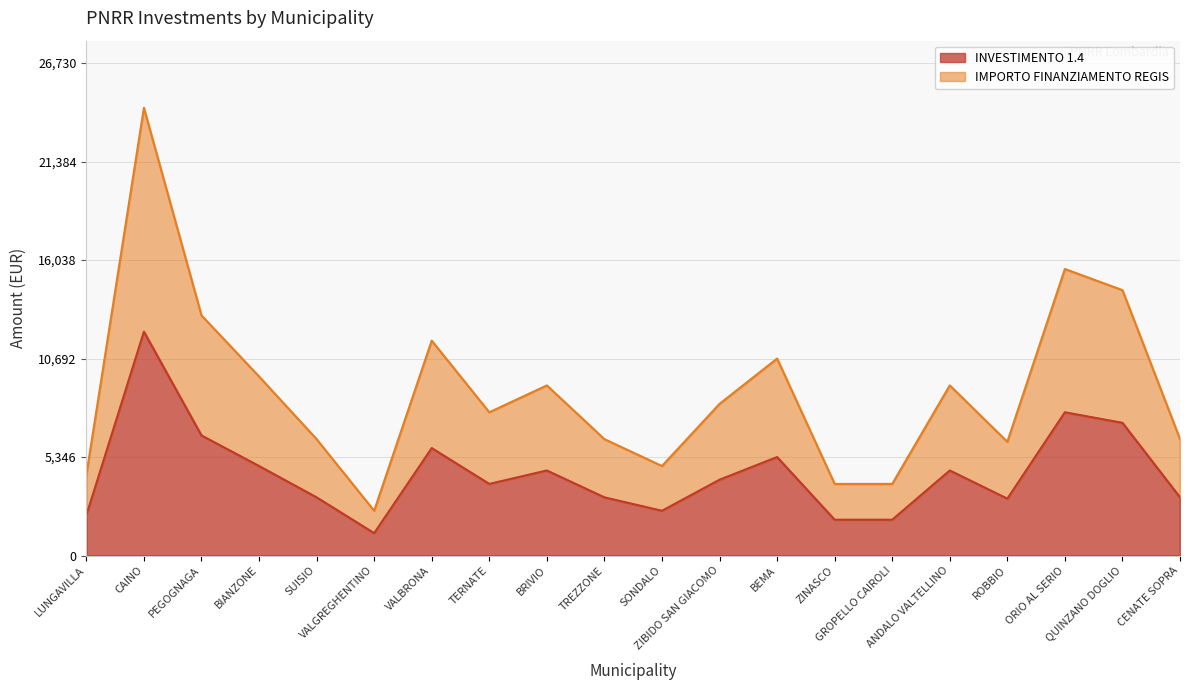

Where is the first local maximum for INVESTIMENTO 1.4?

CAINO